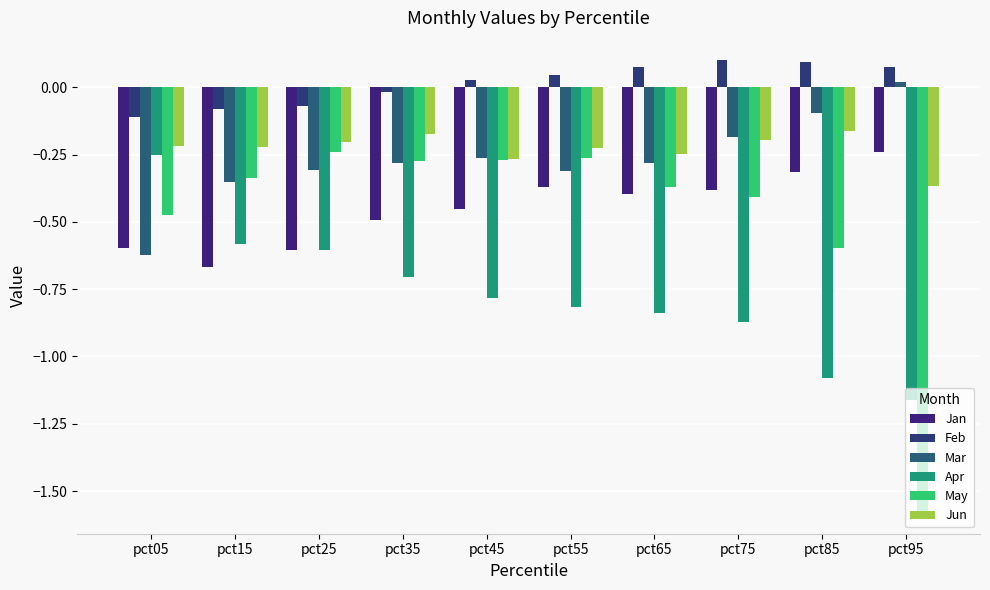

Reading left to right, extract all data points from this chart.

Jan: -0.6	-0.7	-0.6	-0.5	-0.5	-0.4	-0.4	-0.4	-0.3	-0.2
Feb: -0.1	-0.1	-0.1	-0.0	0.0	0.0	0.1	0.1	0.1	0.1
Mar: -0.6	-0.4	-0.3	-0.3	-0.3	-0.3	-0.3	-0.2	-0.1	0.0
Apr: -0.3	-0.6	-0.6	-0.7	-0.8	-0.8	-0.8	-0.9	-1.1	-1.2
May: -0.5	-0.3	-0.2	-0.3	-0.3	-0.3	-0.4	-0.4	-0.6	-1.6
Jun: -0.2	-0.2	-0.2	-0.2	-0.3	-0.2	-0.2	-0.2	-0.2	-0.4